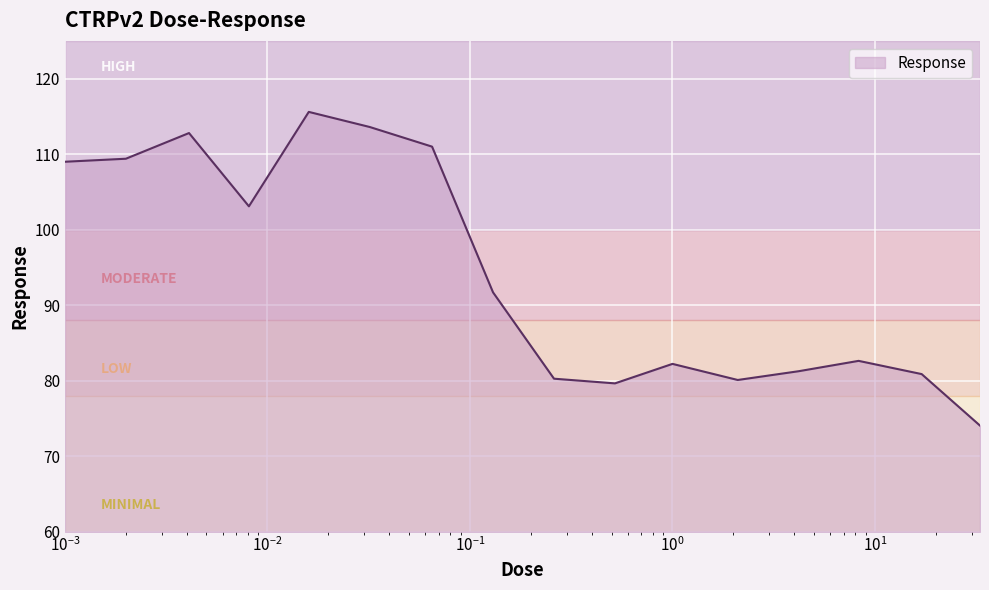

What is the difference between the maximum and minimum values?

41.5